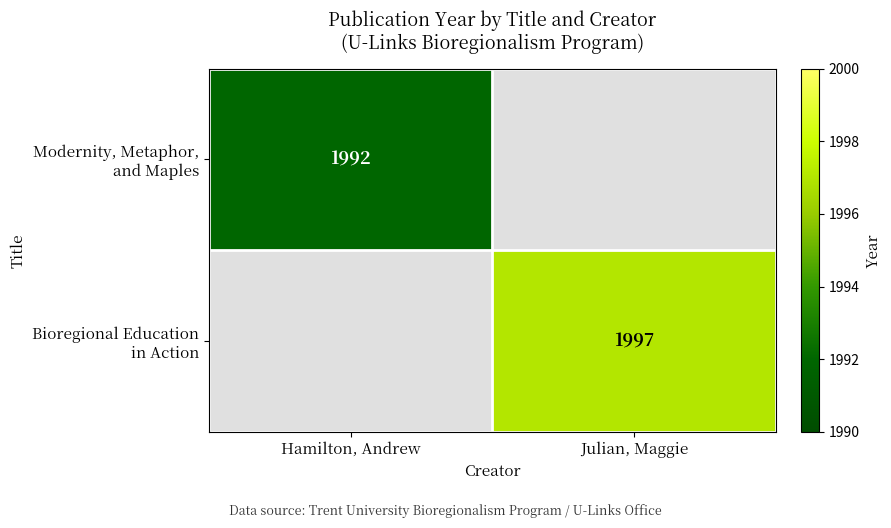

List the labels in order of Bioregional Education in Action value, smallest first.

Hamilton, Andrew, Julian, Maggie